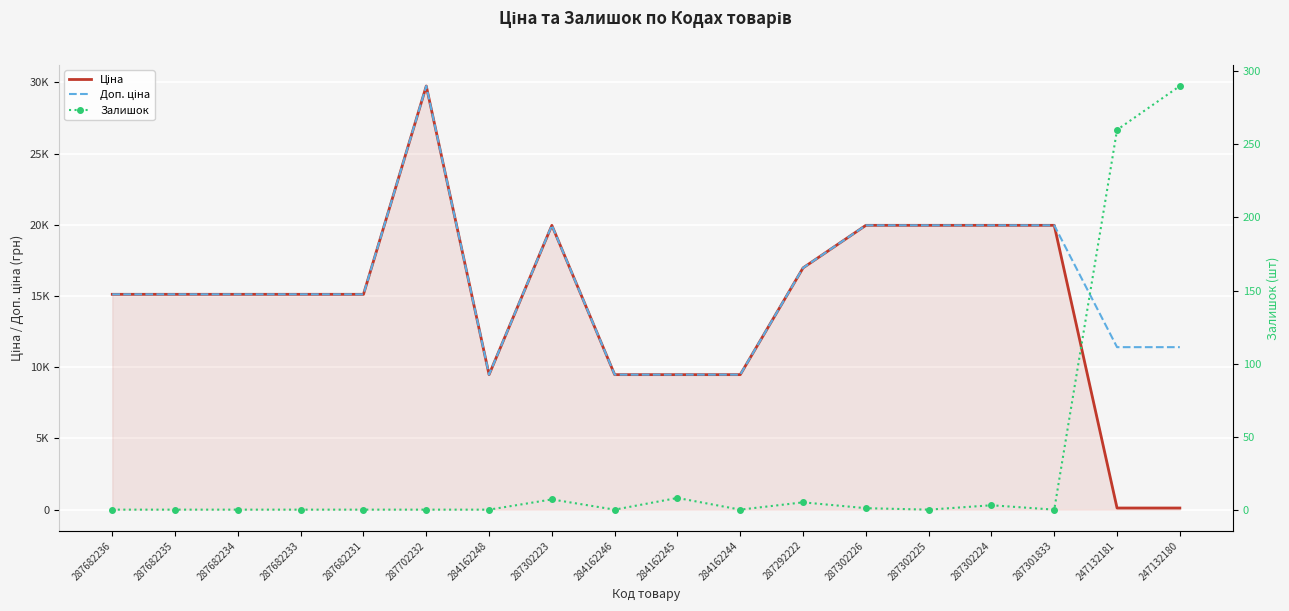

Reading left to right, transcribe all the data shown in this chart.

Ціна: 15120.0	15120.0	15120.0	15120.0	15120.0	29747.2	9480.1	19964.2	9480.1	9480.1	9480.1	16976.3	19964.2	19964.2	19964.2	19964.2	114.1	114.1
Доп. ціна: 15120.0	15120.0	15120.0	15120.0	15120.0	29747.2	9480.1	19964.2	9480.1	9480.1	9480.1	16976.3	19964.2	19964.2	19964.2	19964.2	11410.0	11410.0
Залишок: 0.0	0.0	0.0	0.0	0.0	0.0	0.0	7.0	0.0	8.0	0.0	5.0	1.0	0.0	3.0	0.0	260.0	290.0